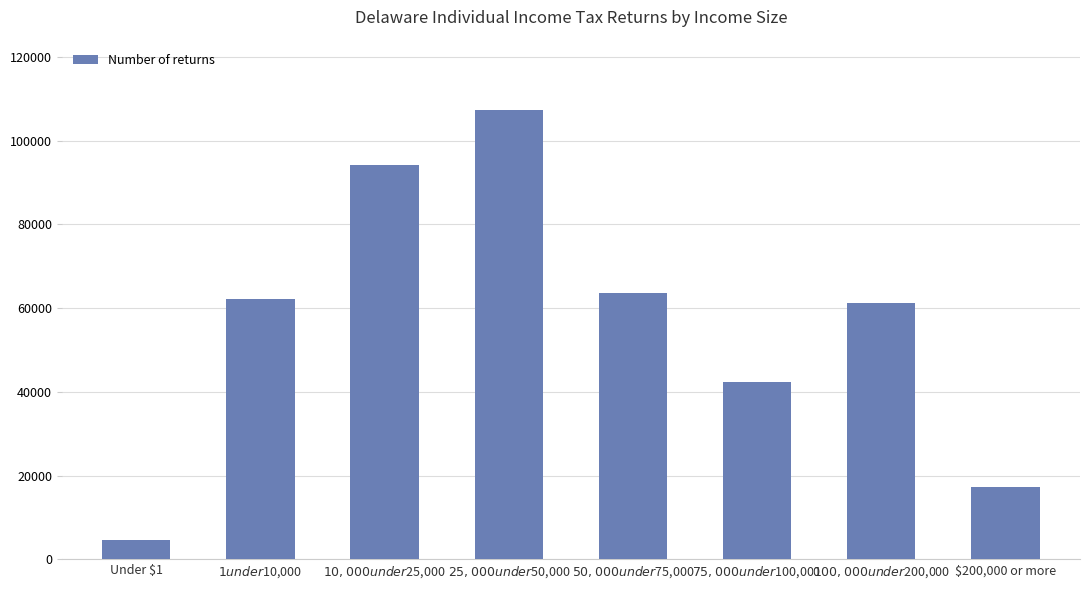

How many categories are shown in the chart?

8